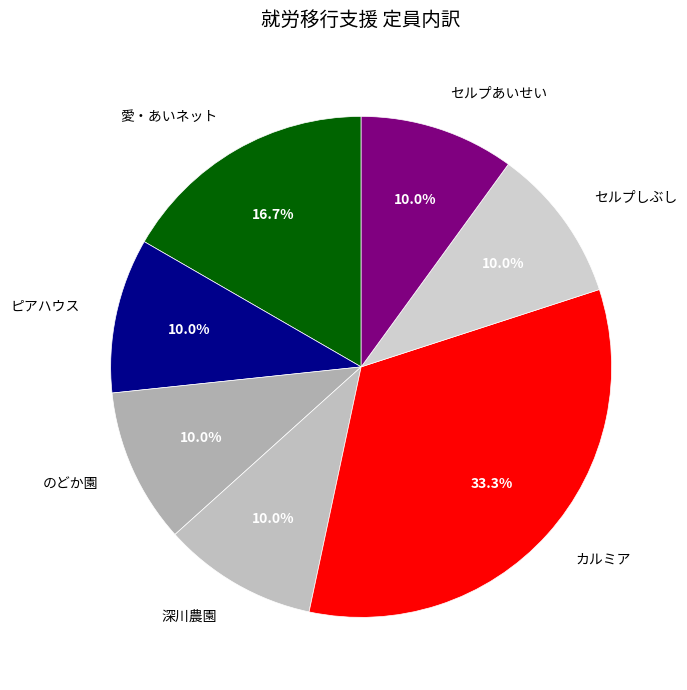

Count the number of slices in the pie.

7